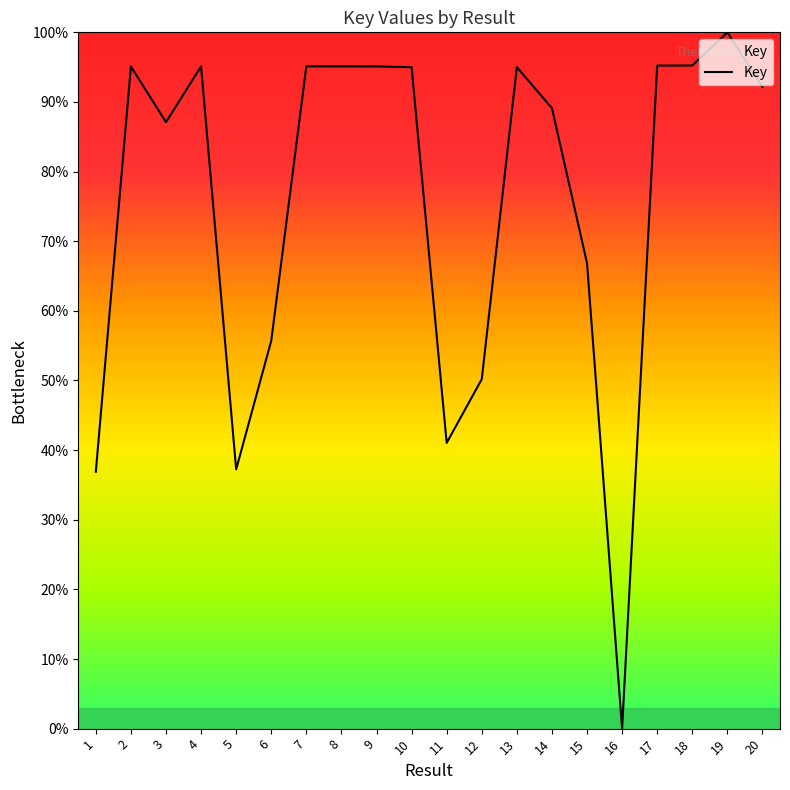

True or false: the data shows 19.9 at 11.

False